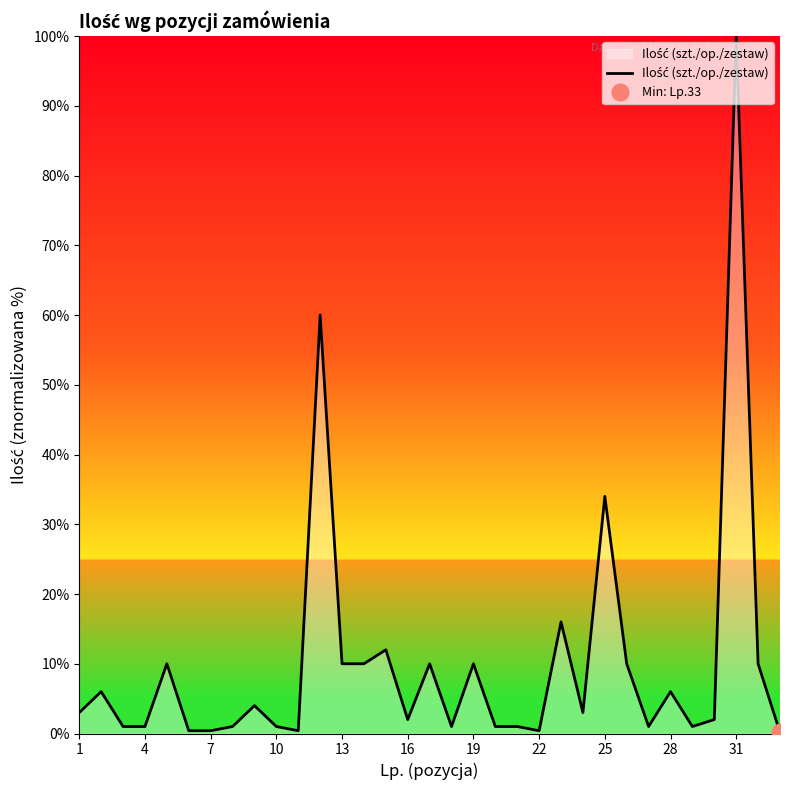

True or false: the data shows 5.8 at 31.

False